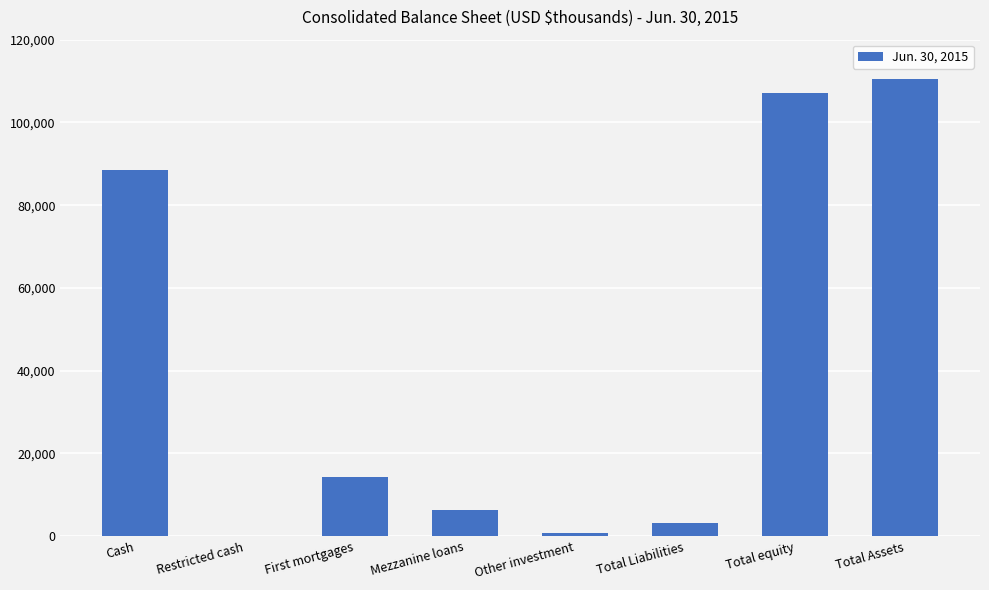

The value at Cash is 61042. True or false?

False